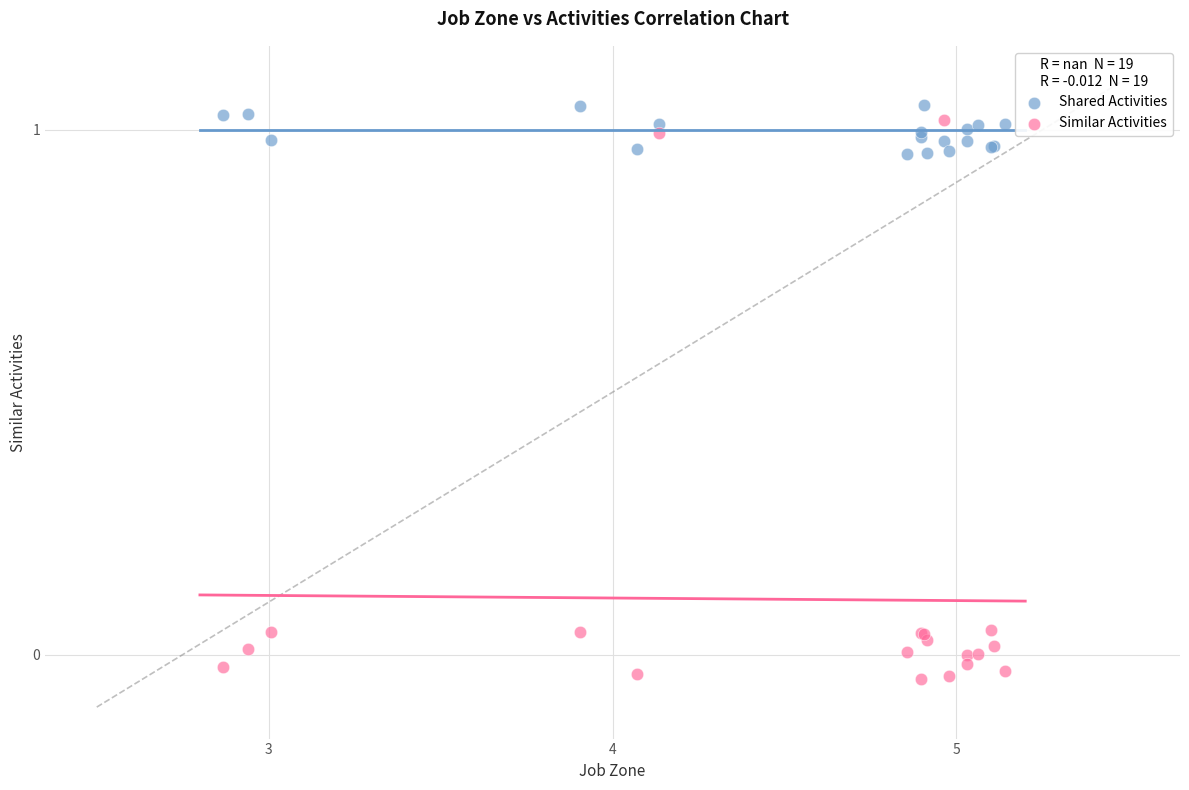

What is the X range (max minus min) for the scatter plot?

2.3